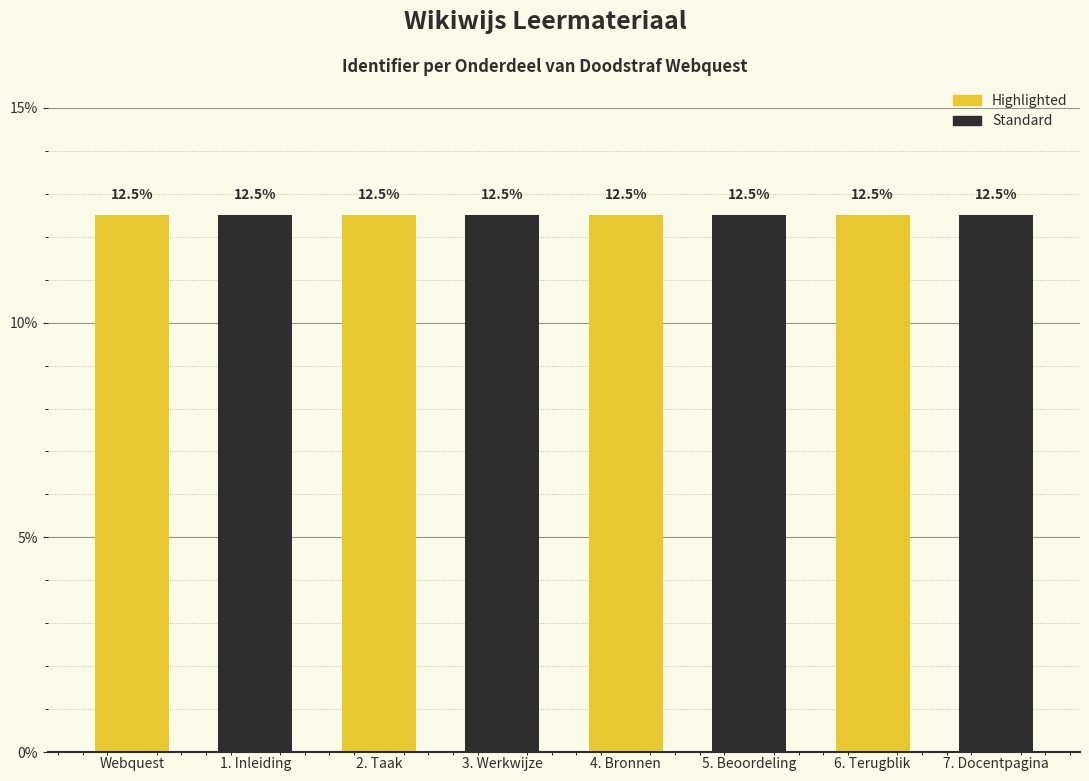

How many Standard values are between 12 and 13?

4